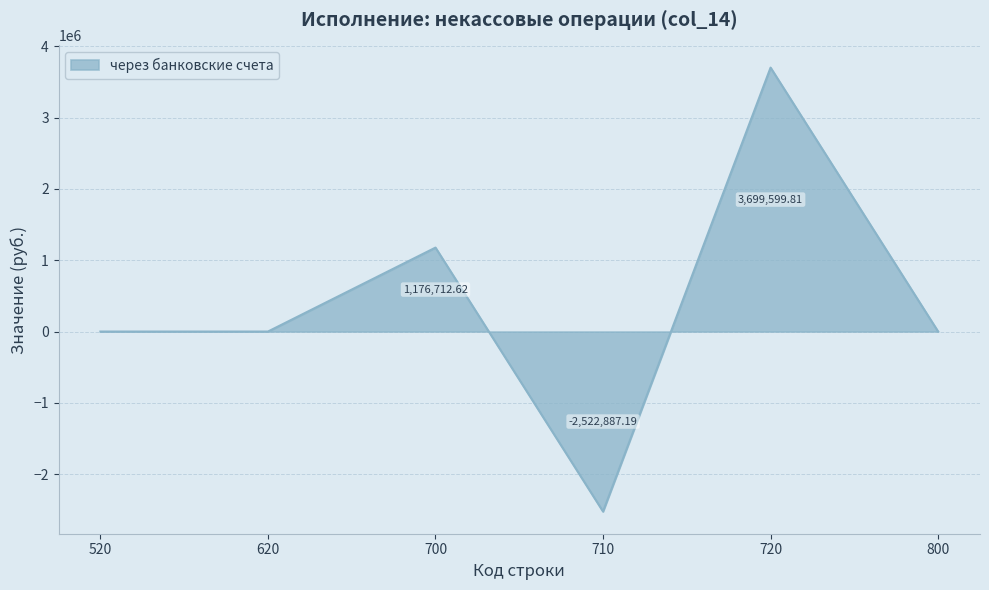

What is the difference between the values at 710 and 520?

2522887.2